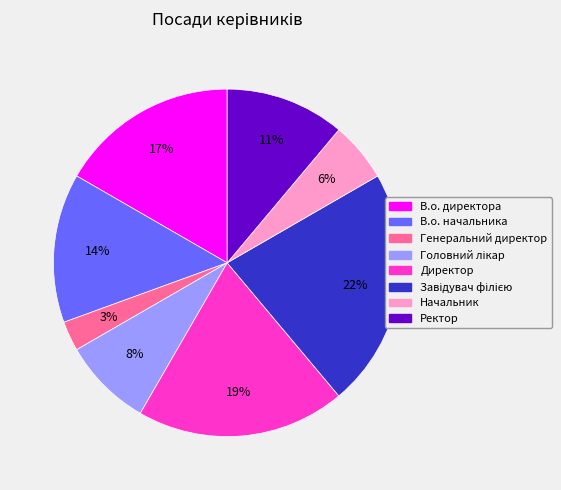

To the nearest percent, what portion does Ректор represent?

11%